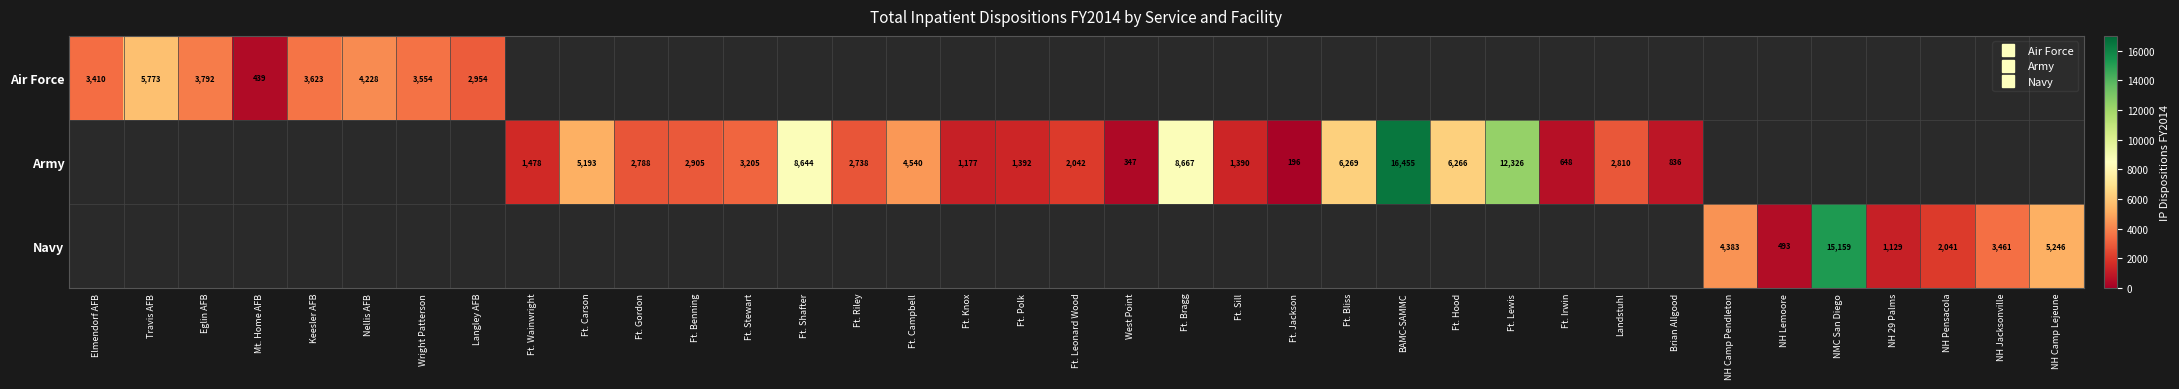

Is the value of Air Force at Ft. Campbell greater than the value of Army at Ft. Carson?

No